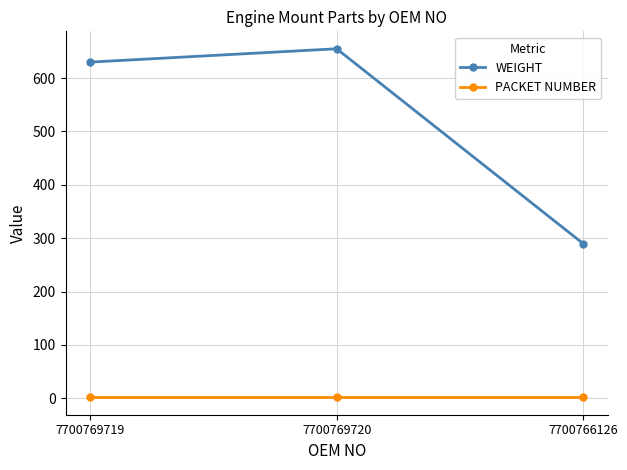

How many series are shown in this chart?

2